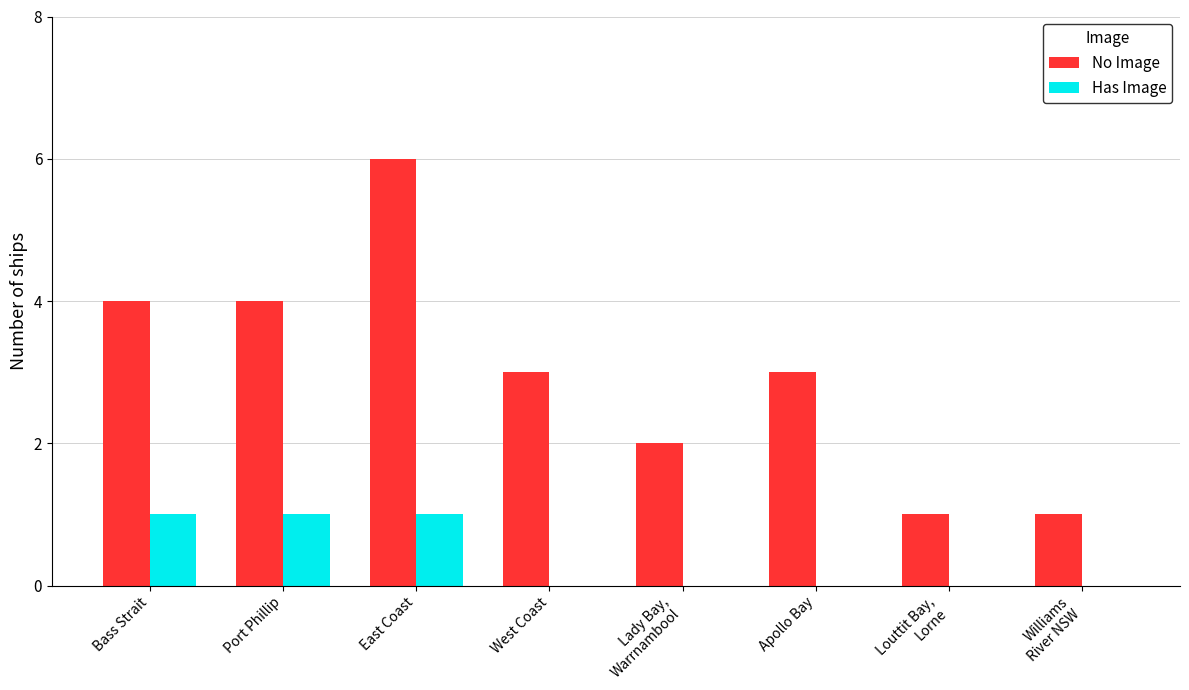

Count the number of data series in this chart.

2